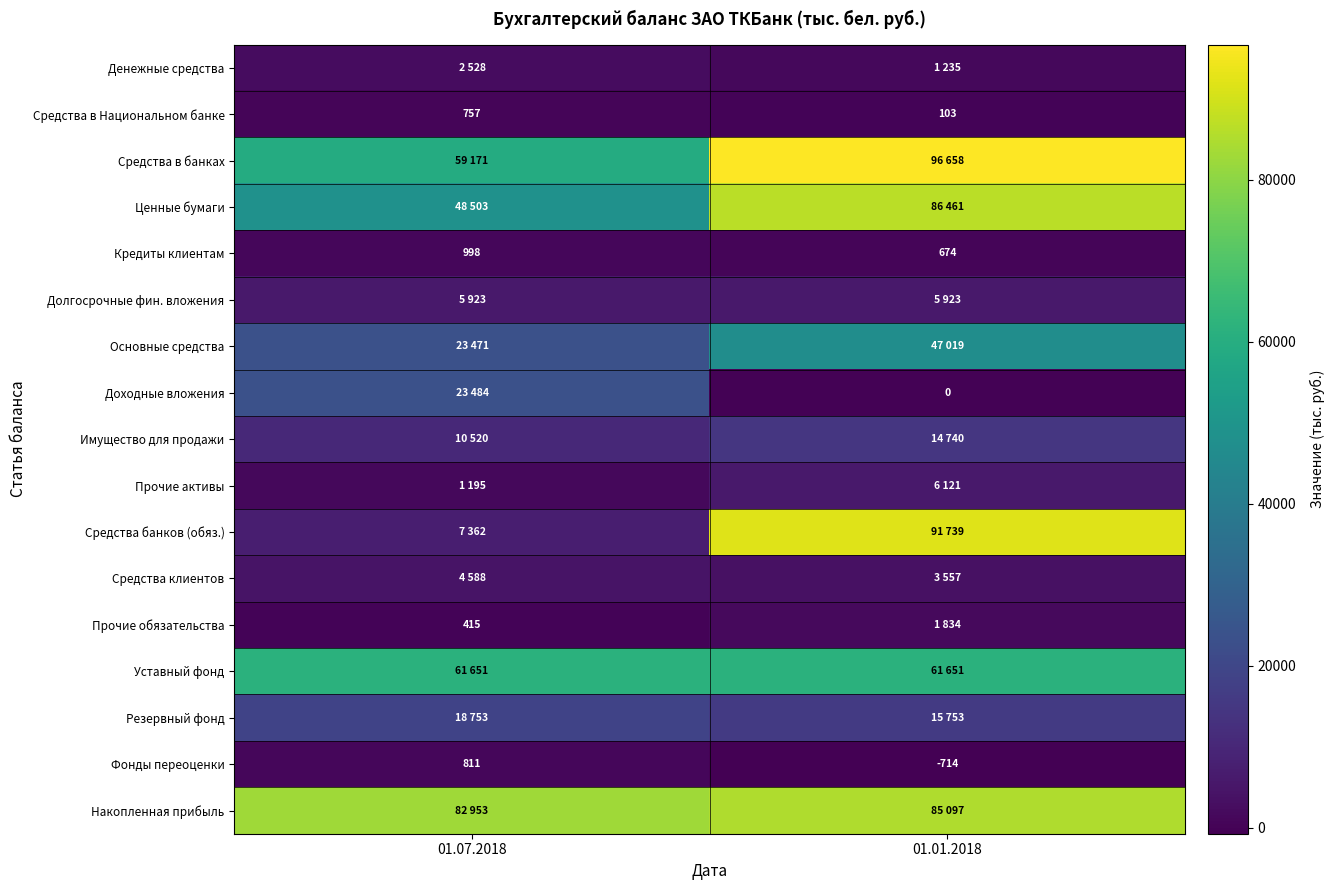

Which category has the highest value in the Средства в Национальном банке series?

01.07.2018